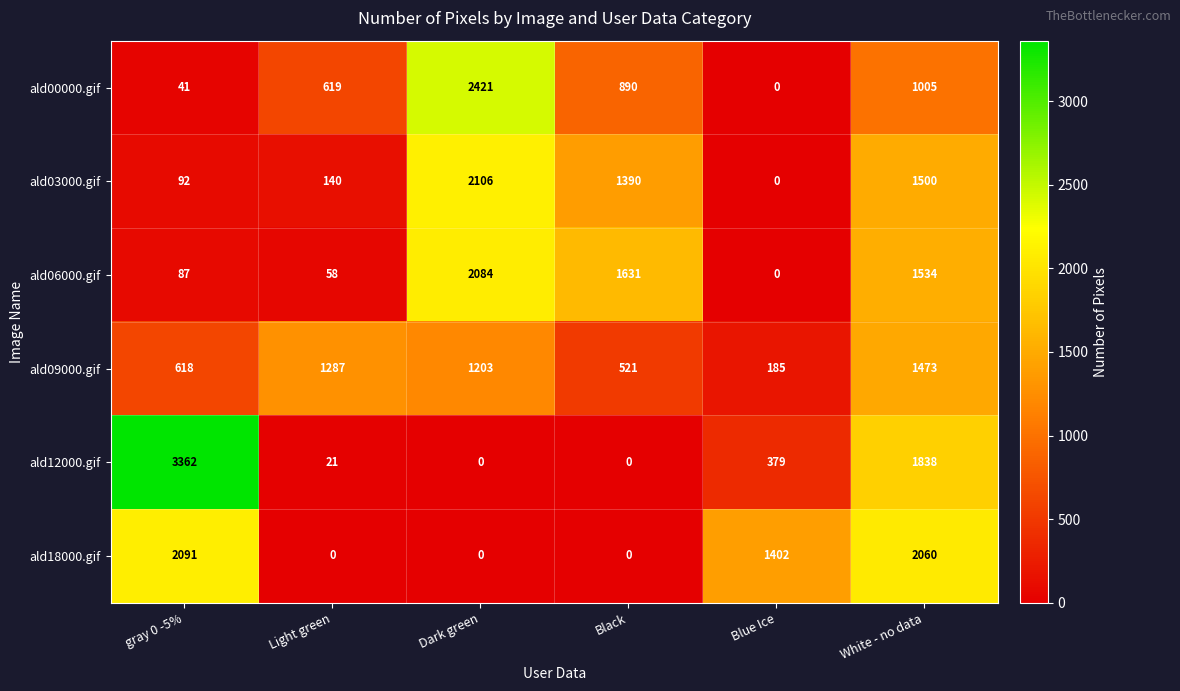

At which label does ald03000.gif first exceed 1390?

Dark green